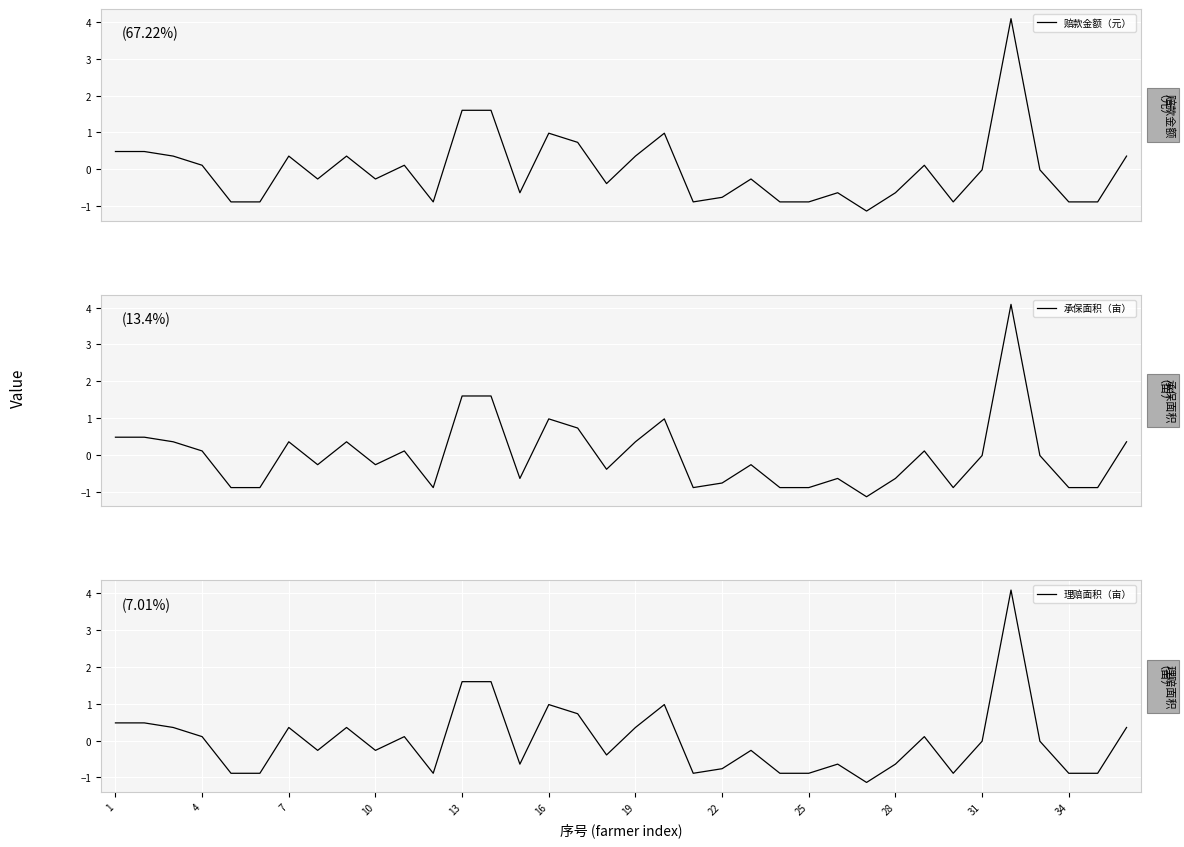

Which series has the widest spread of values?

承保面积（亩）